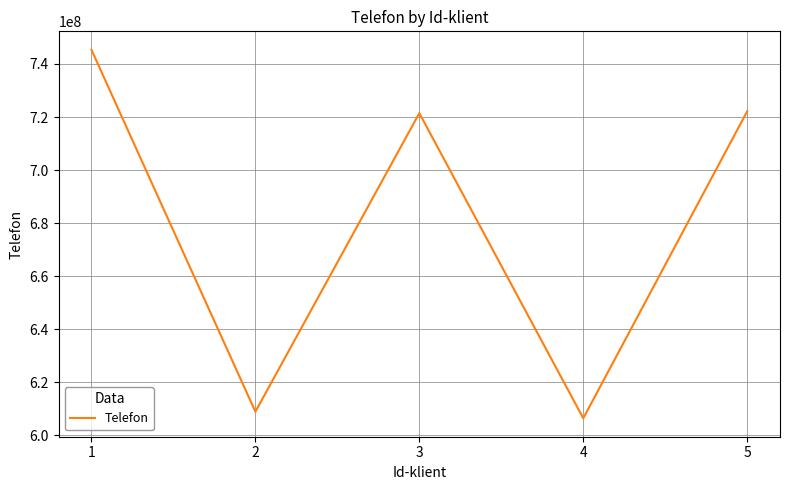

The chart shows a value of 1179907181 at 5. True or false?

False